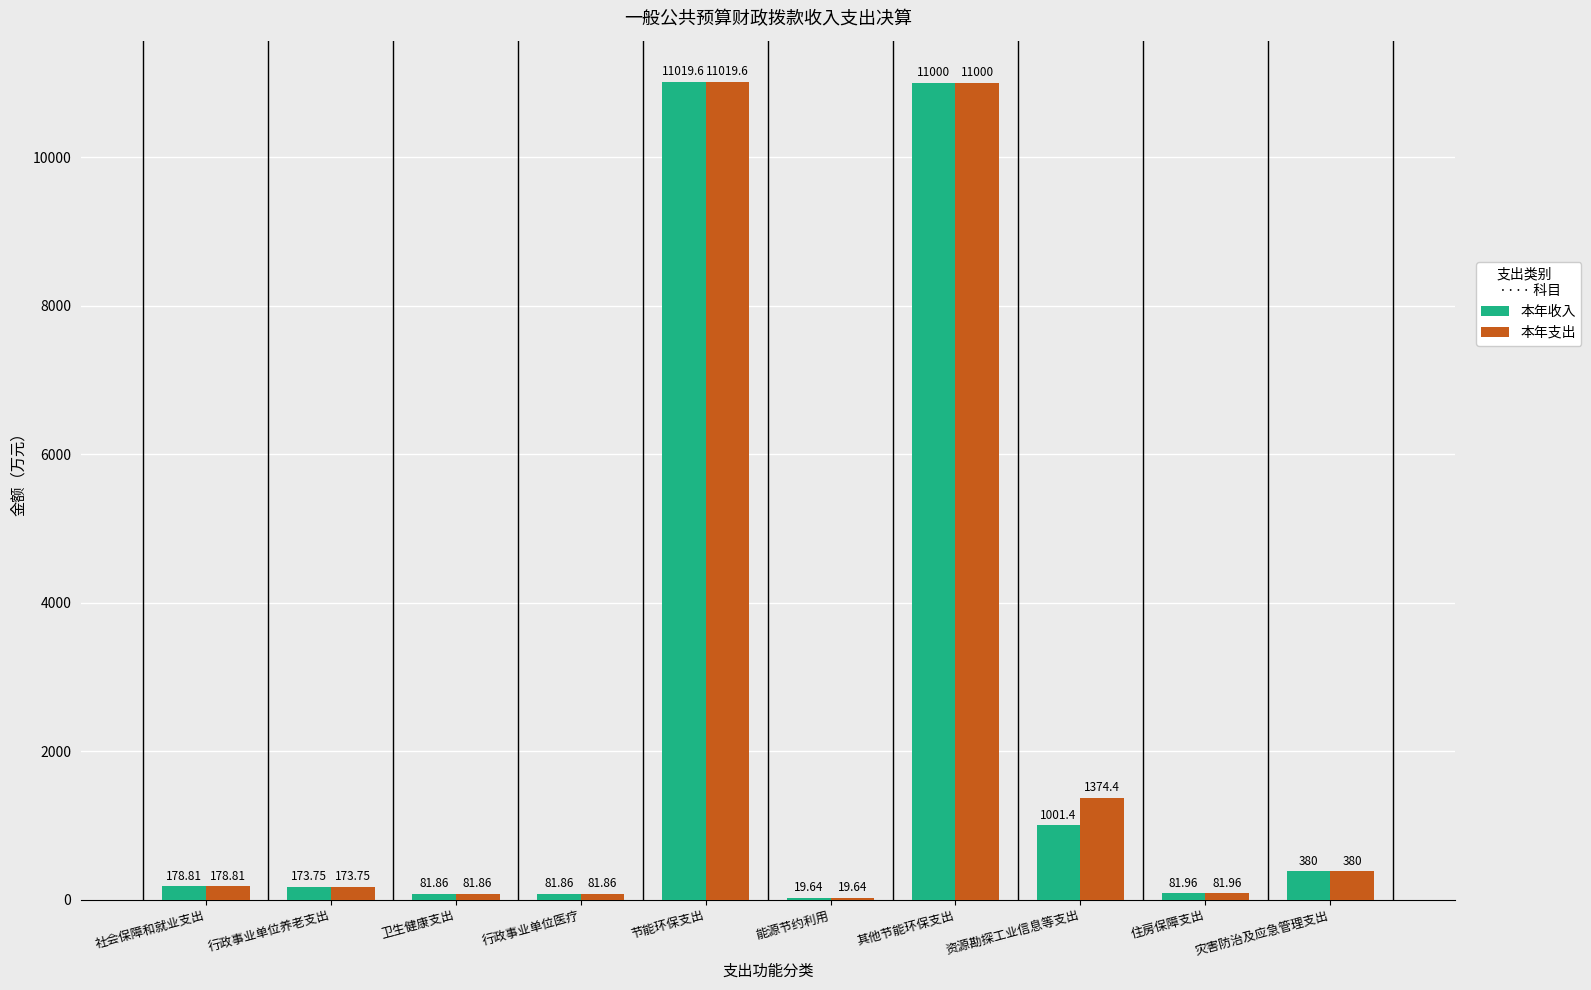

What is the sum of all 本年收入 values?

24018.9